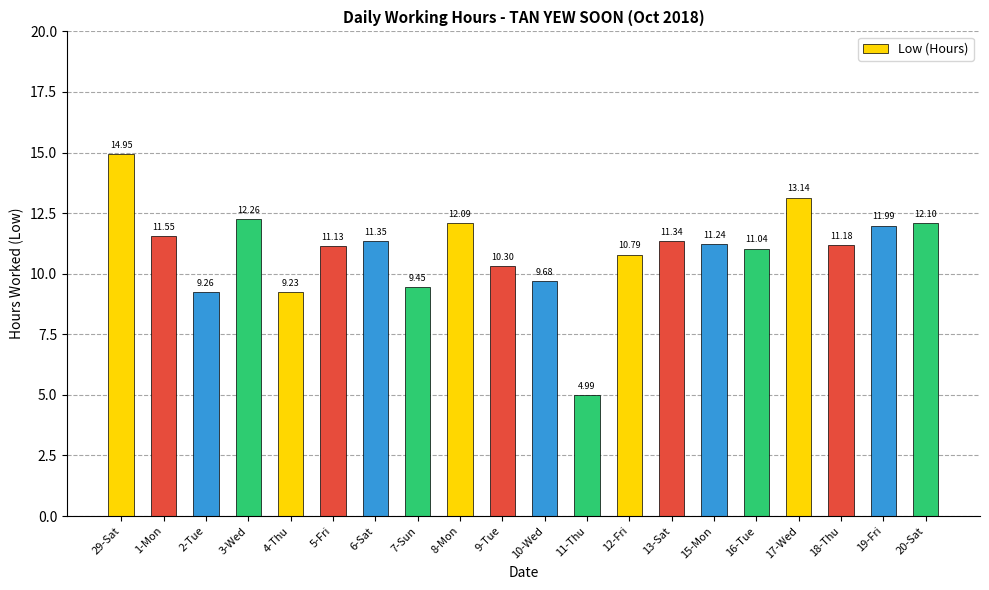

Does the chart contain stacked bars?

No